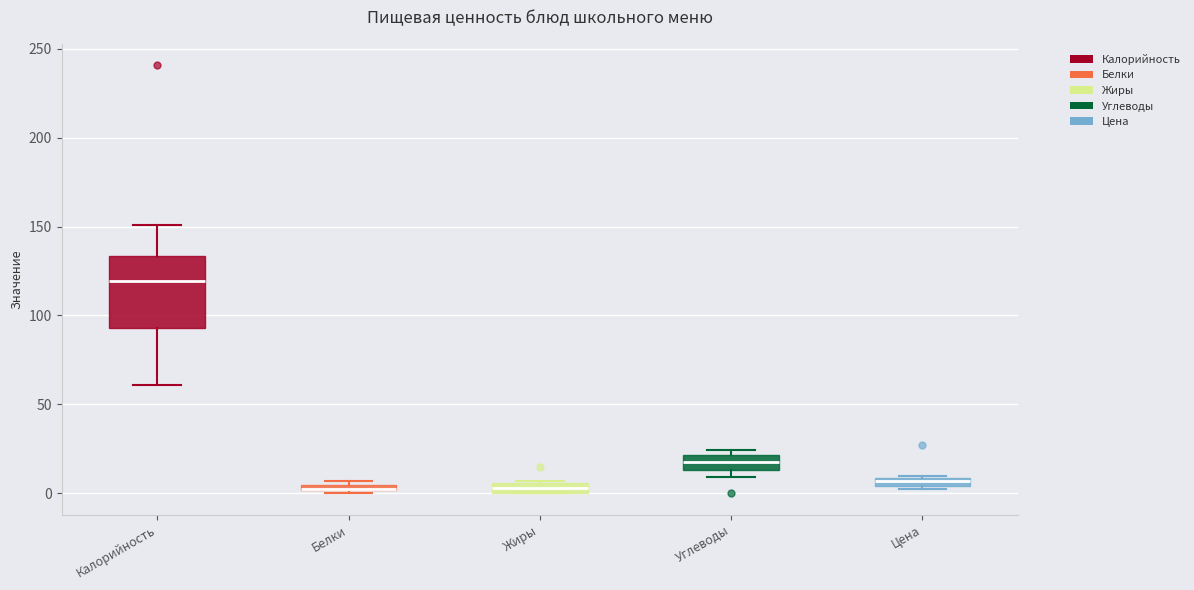

Where is the lower edge of the box for Цена on the y-axis? The values are not printed on the chart, so give them approximately, as read against the axis.

5